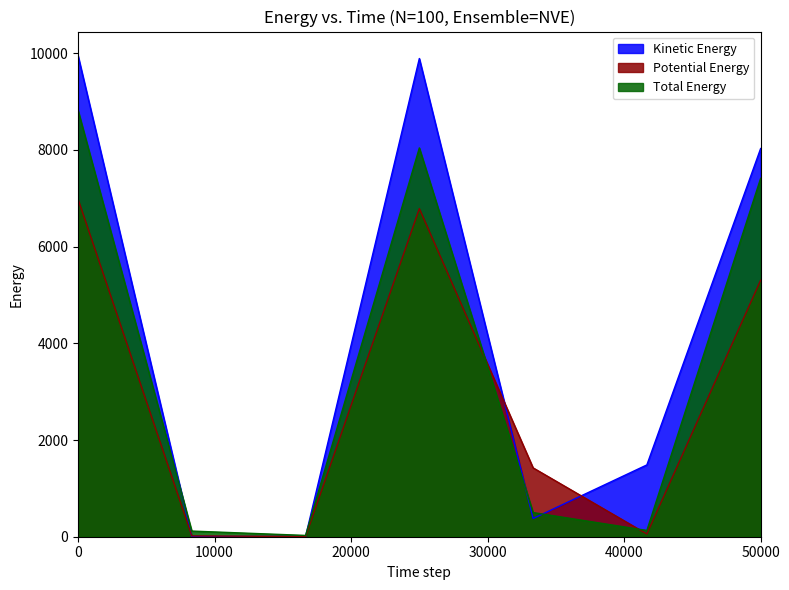

Is it true that Kinetic Energy equals 1485 at 乗り物盗?

True